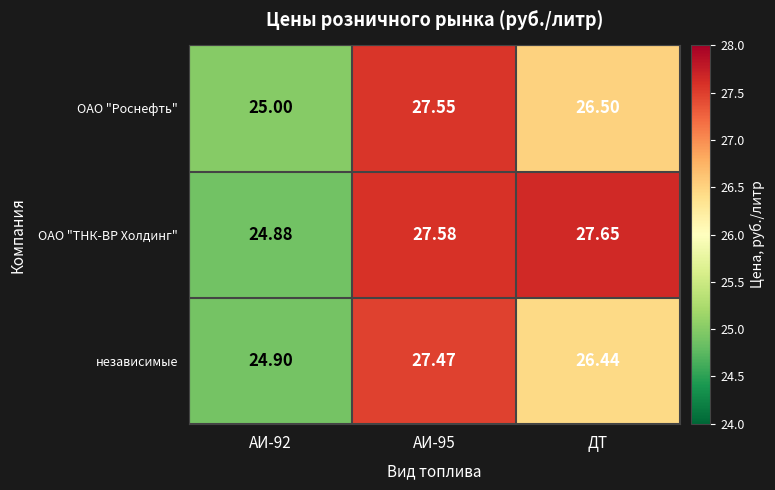

Where is ОАО "Роснефть" nearest to the value 26?

ДТ